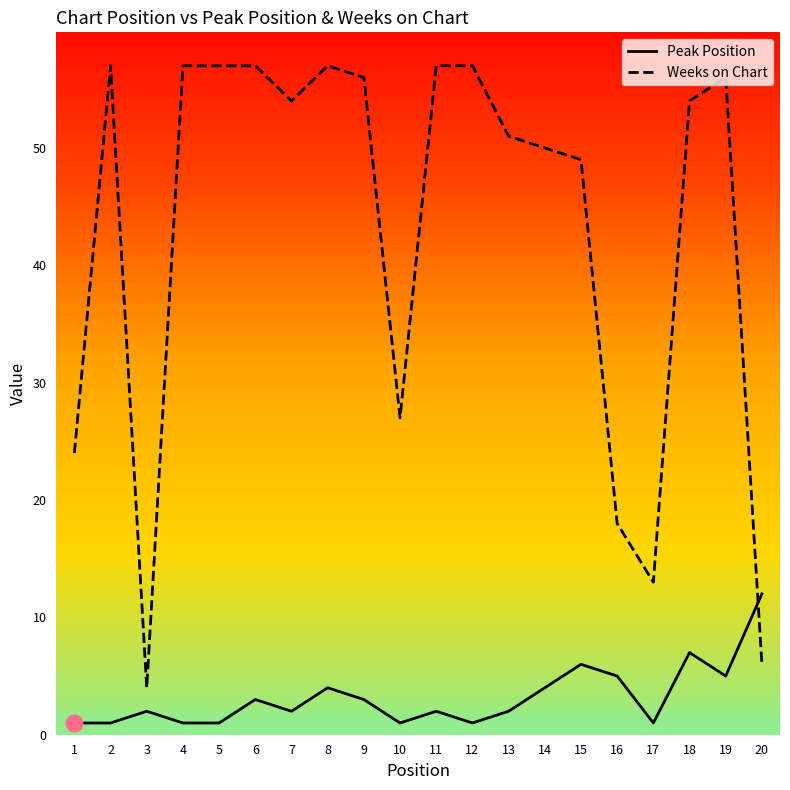

How many interior local valleys does the Peak Position series have?

5